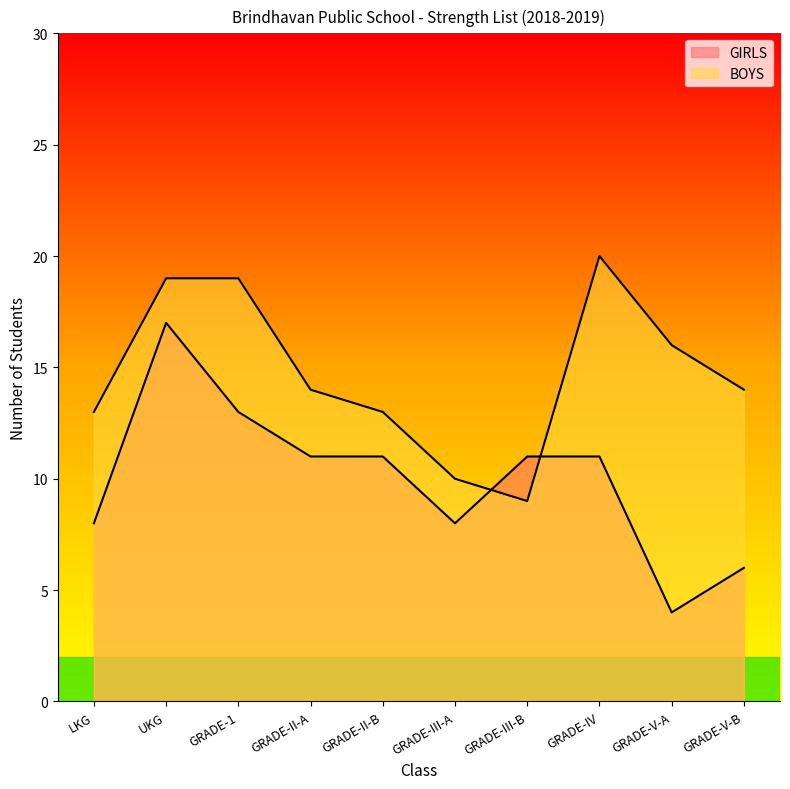

Which series has the widest spread of values?

GIRLS